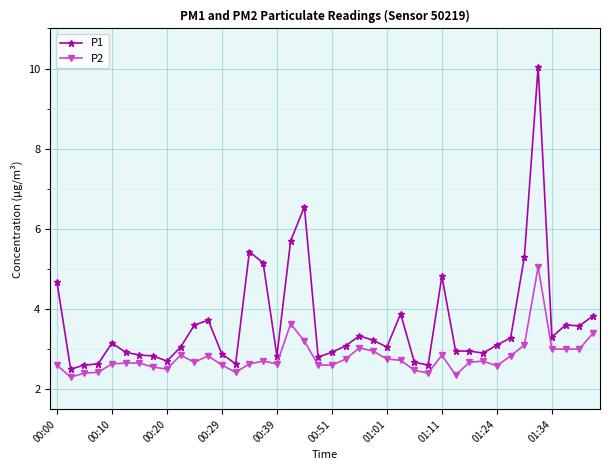

Which series has the widest spread of values?

P1